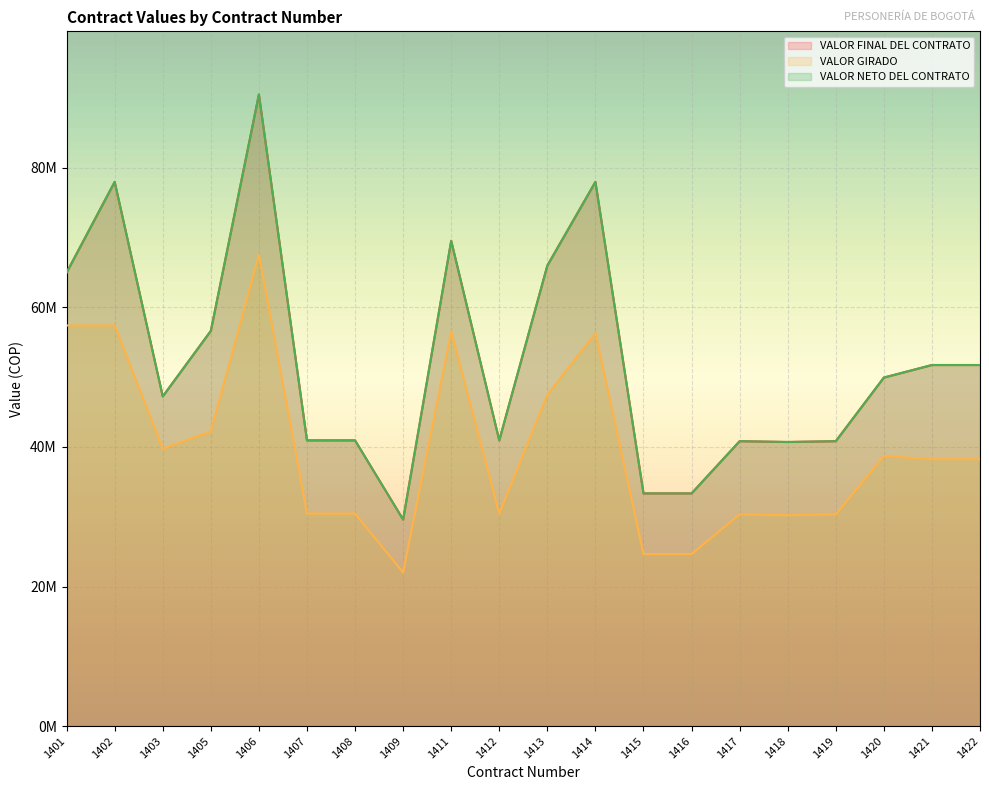

How many values in the VALOR GIRADO series exceed 38250000?

9